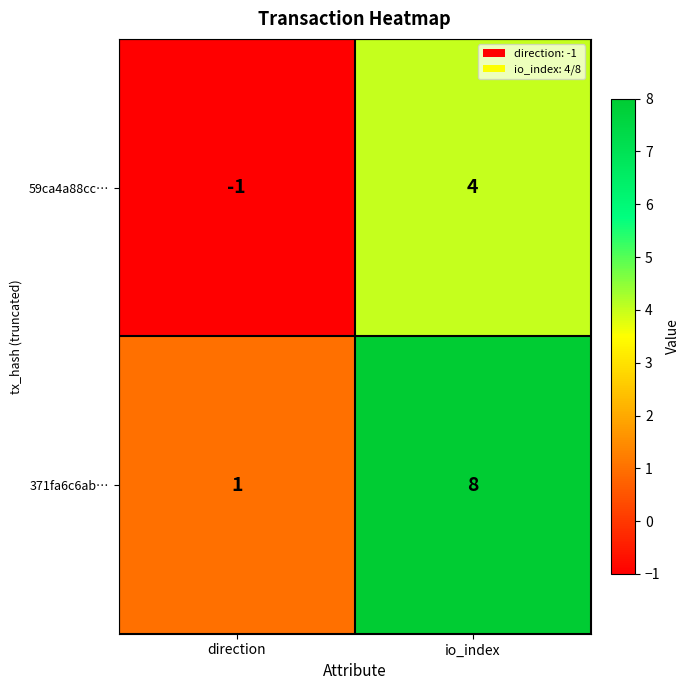

At which label is 59ca4a88cc… closest to 1?

direction